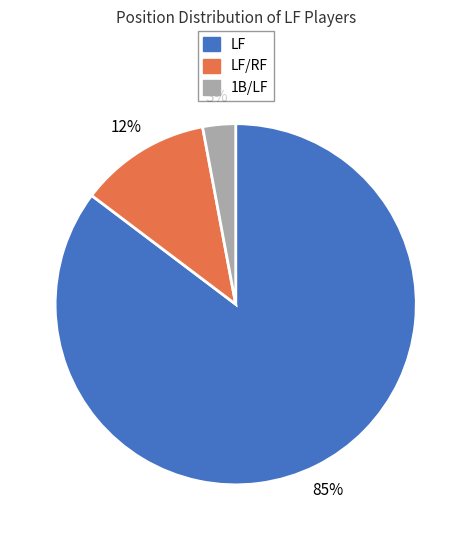

To the nearest percent, what is the average slice percentage?

33%